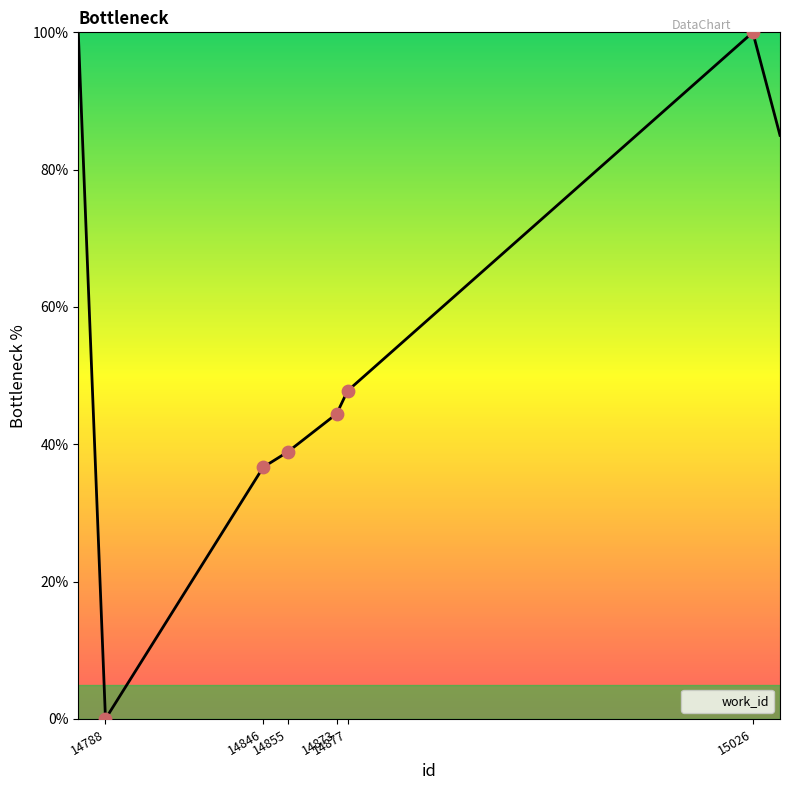

What is the ratio of the value at 14846 to the value at 15026?

0.4